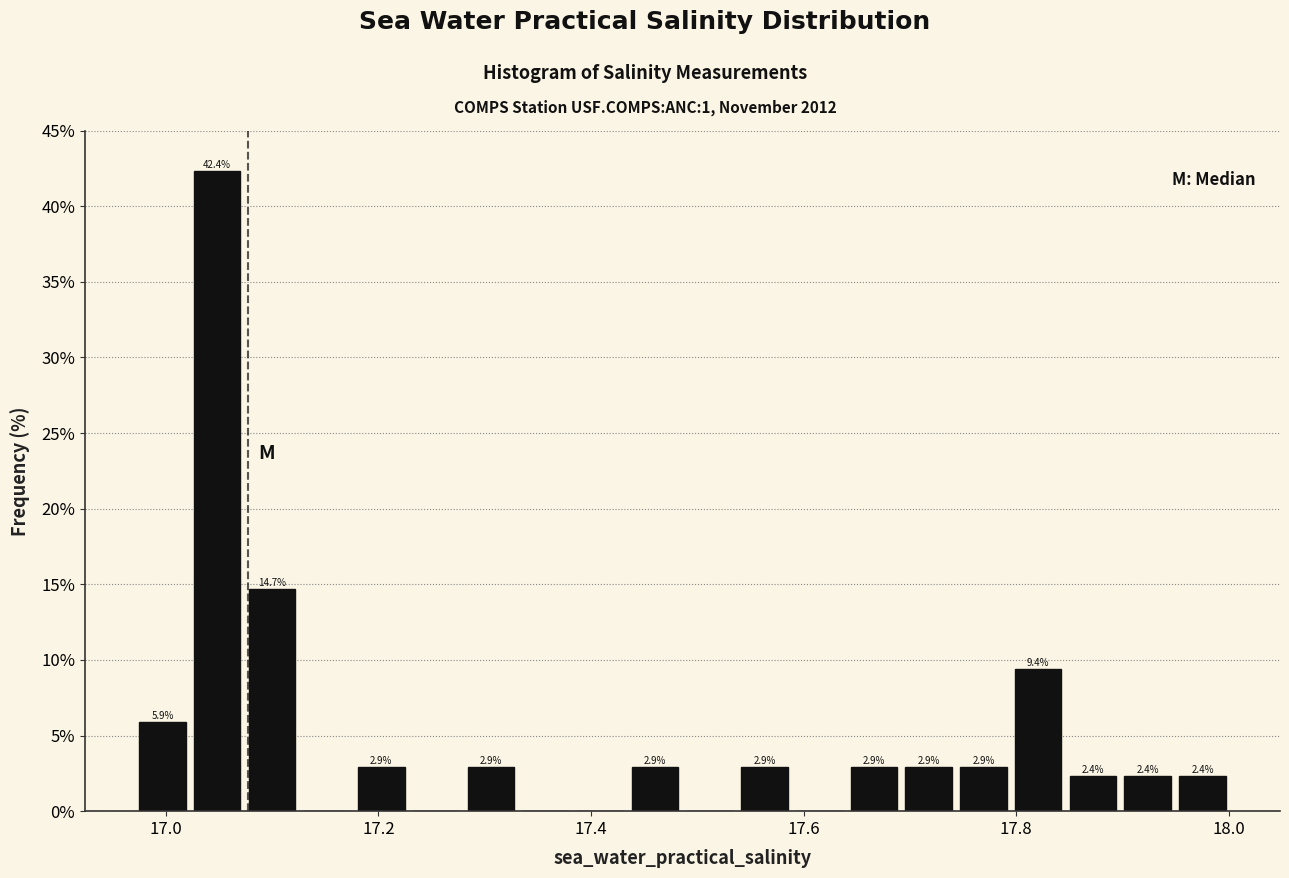

Around what value on the x-axis is the tallest bar? Give the approximate position of its centre, as read against the axis.

17.04